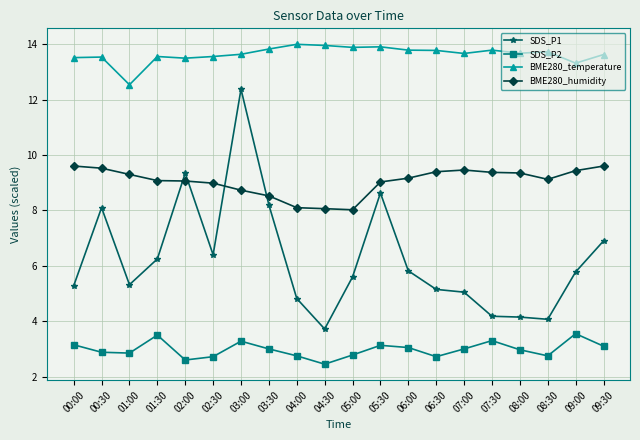

Where is the first local maximum for SDS_P2?

01:30